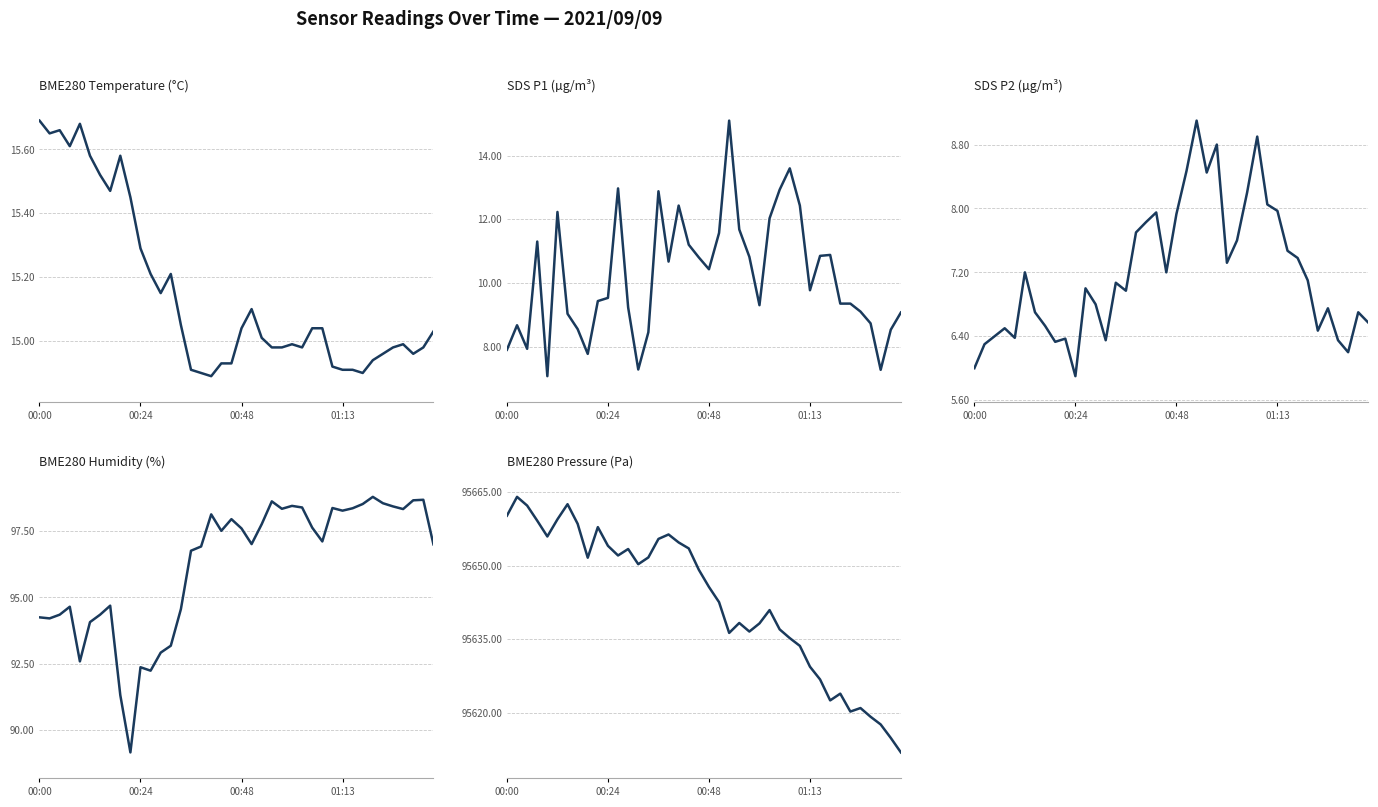

List the series in order of their peak value, lowest first.

SDS P2 (µg/m³), SDS P1 (µg/m³), BME280 Temperature (°C), BME280 Humidity (%), BME280 Pressure (Pa)